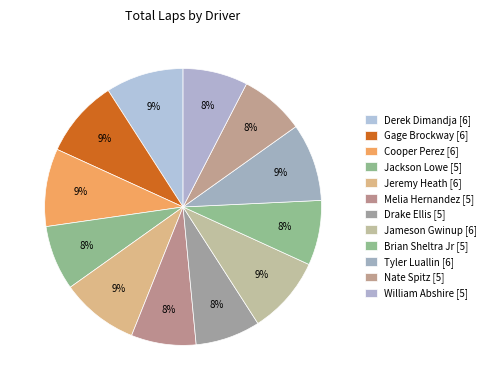

How many segments does this pie chart have?

12